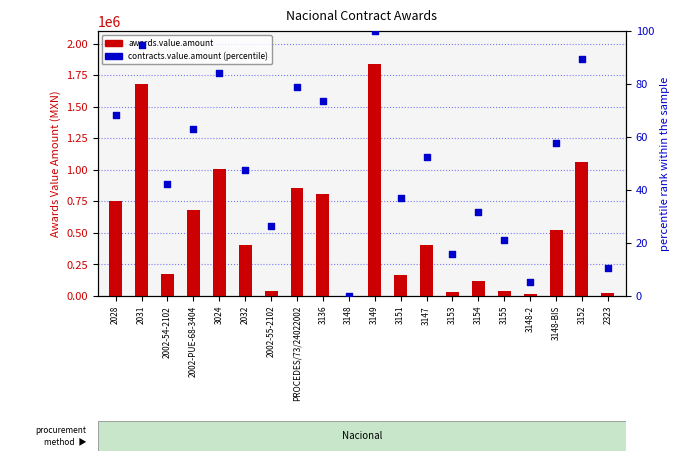

Is the value of contracts.value.amount at 3136 greater than the value of awards.value.amount at 3136?

No